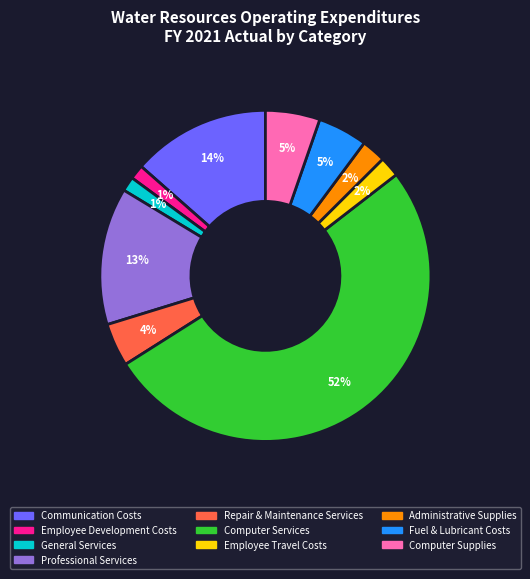

Is the sum of Employee Development Costs and Repair & Maintenance Services greater than half?

No